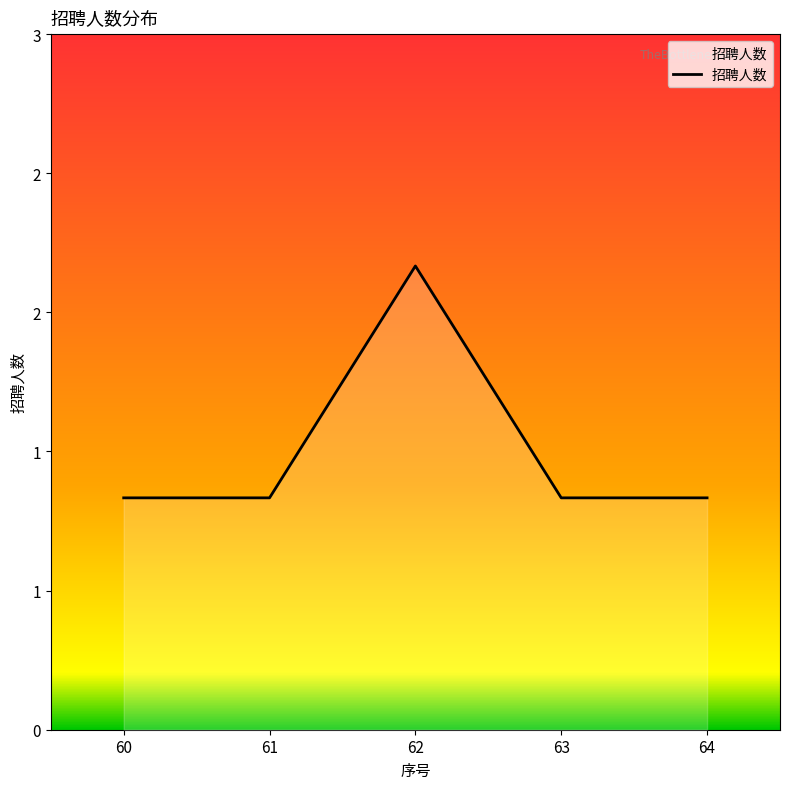

Approximately how many times larger is the value at 60 compared to 62?

0.5